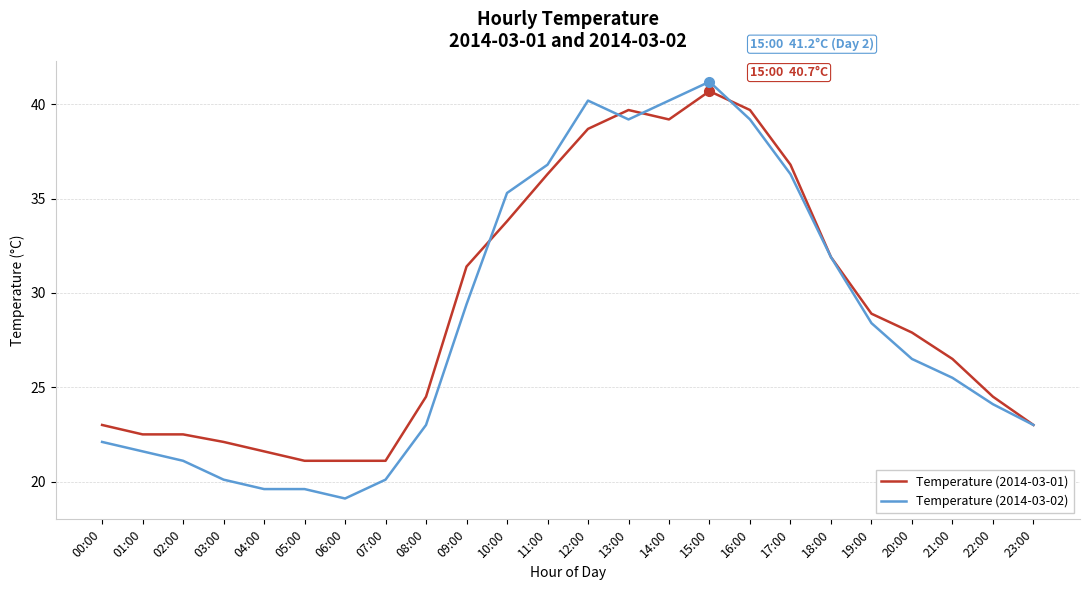

List the series in order of their overall mean, highest first.

Temperature (2014-03-01), Temperature (2014-03-02)